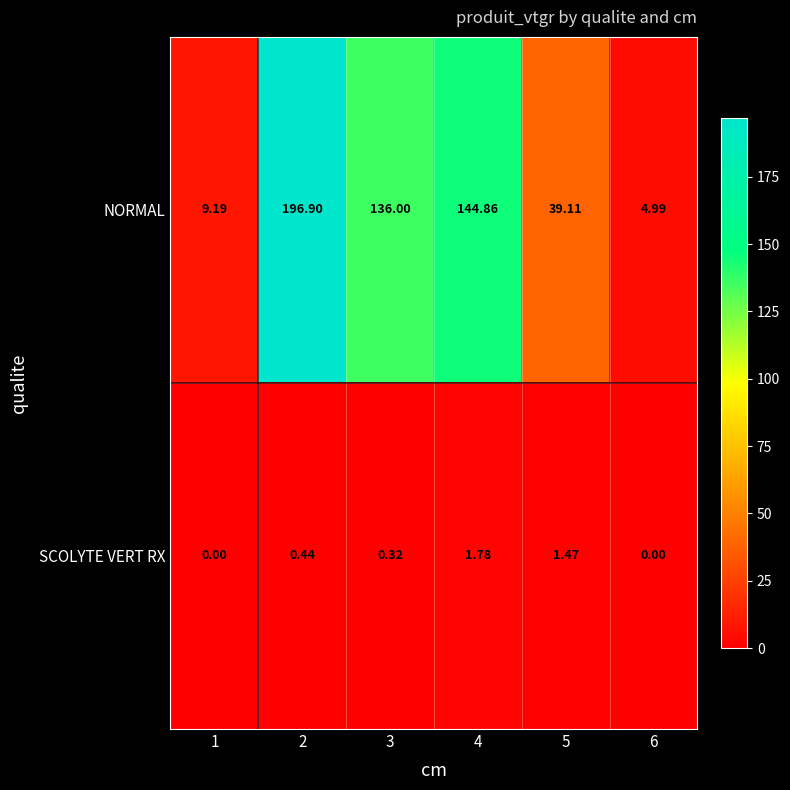

Rank the series by their maximum value, from lowest to highest.

SCOLYTE VERT RX, NORMAL